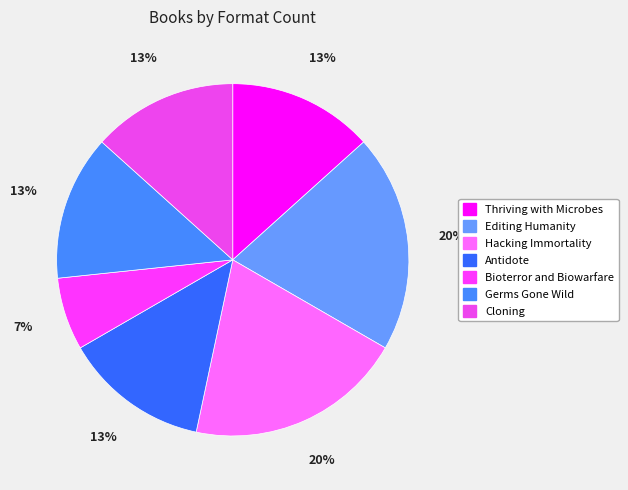

What is the ratio of the value at Bioterror and Biowarfare to the value at Editing Humanity?

0.3